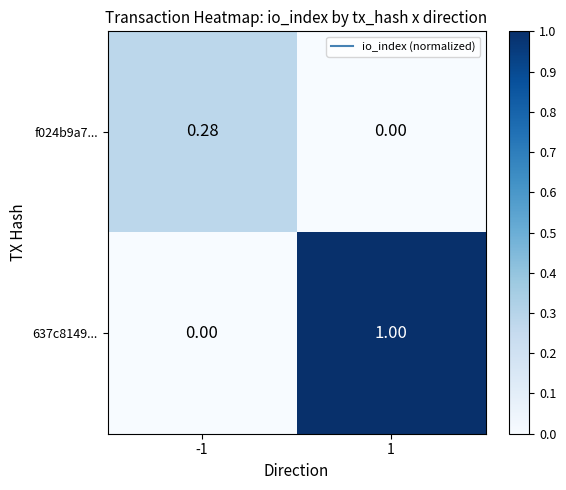

Which series has the largest total across all categories?

637c8149...